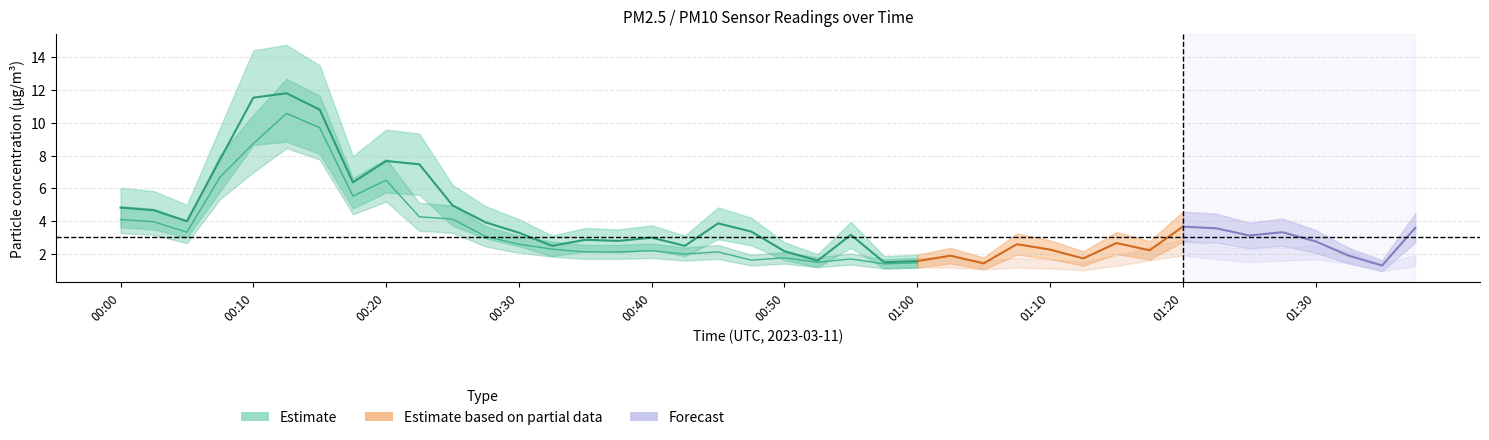

What is the difference between the maximum and second lowest values in the P1 series?

10.4